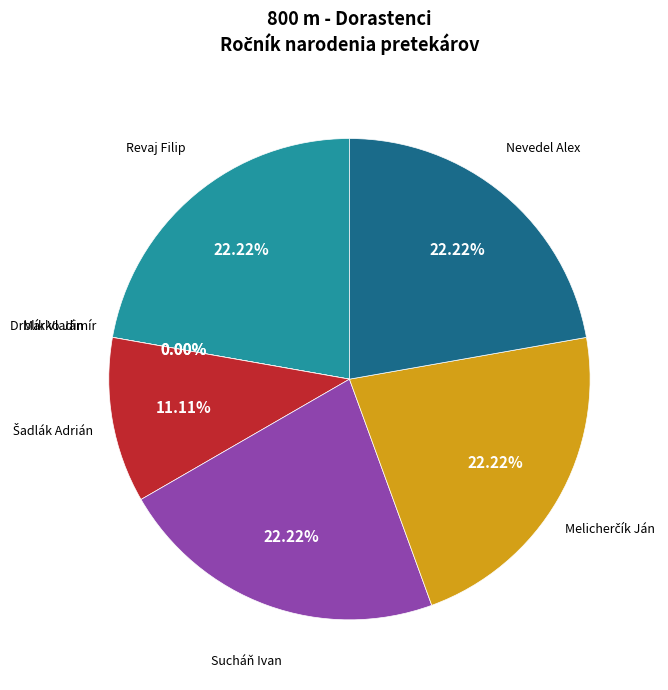

How much of the chart is everything except Melicherčík Ján?

77.8%